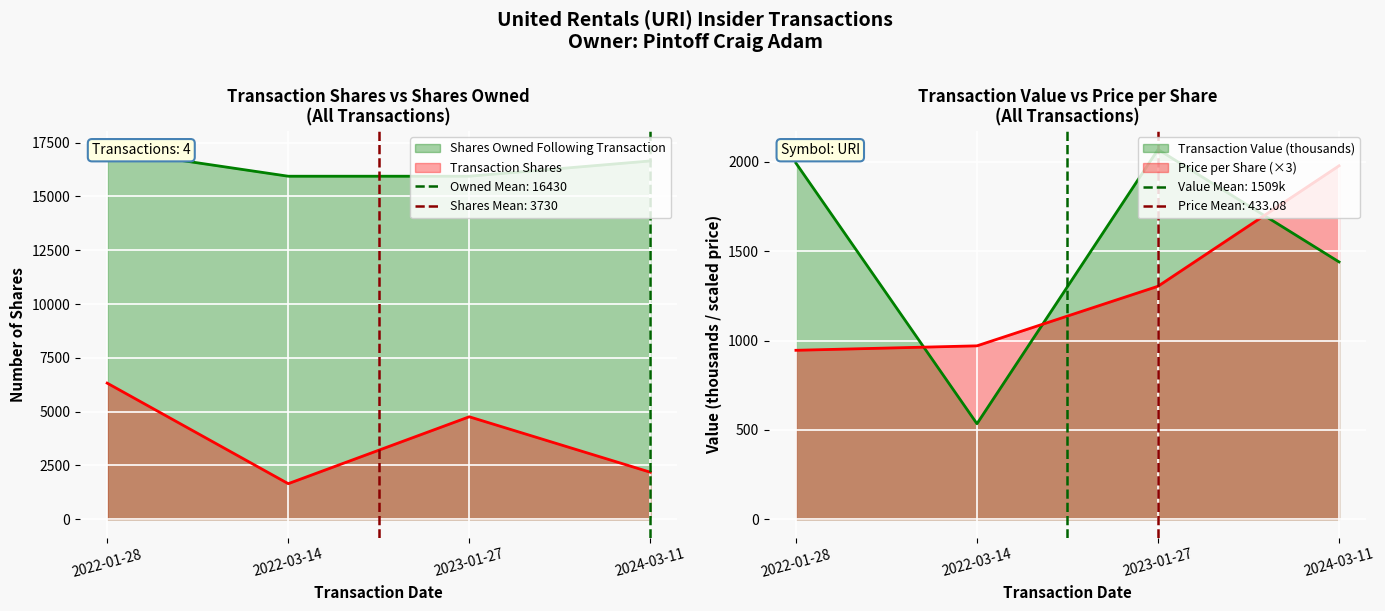

At which category is the sum across all series the highest?

2022-01-28